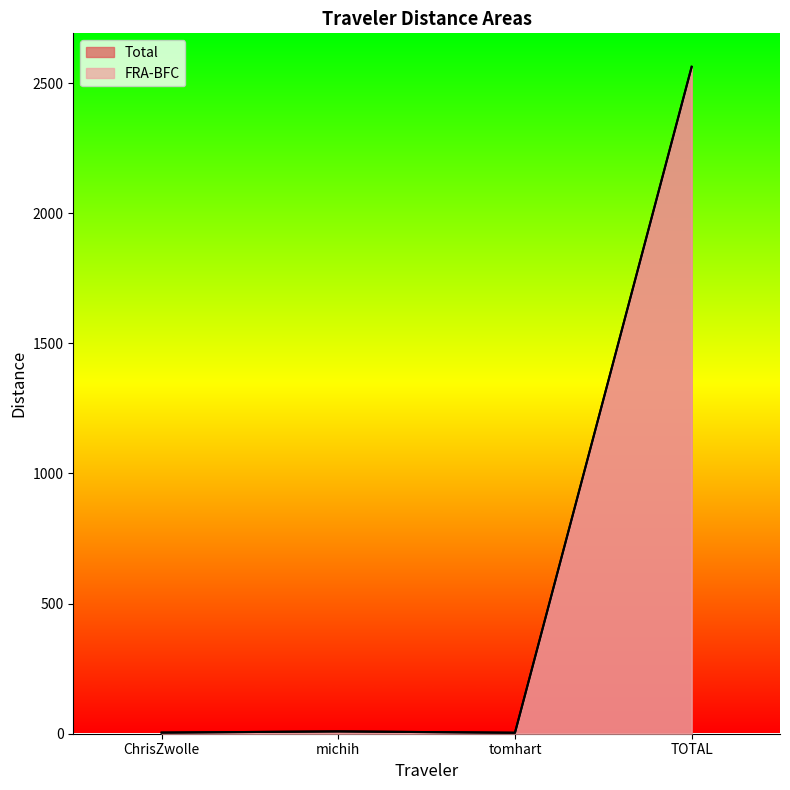

At which category does FRA-BFC reach its first local peak?

michih